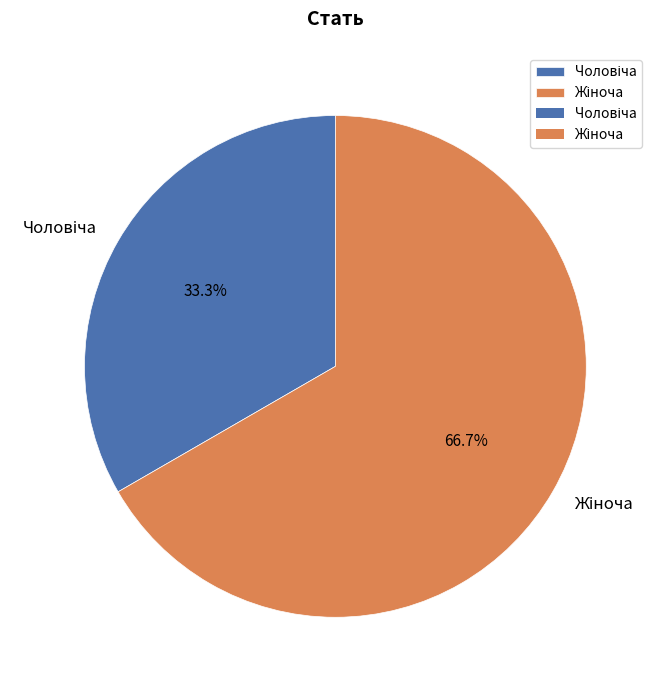

Is there a majority slice in this chart?

Yes